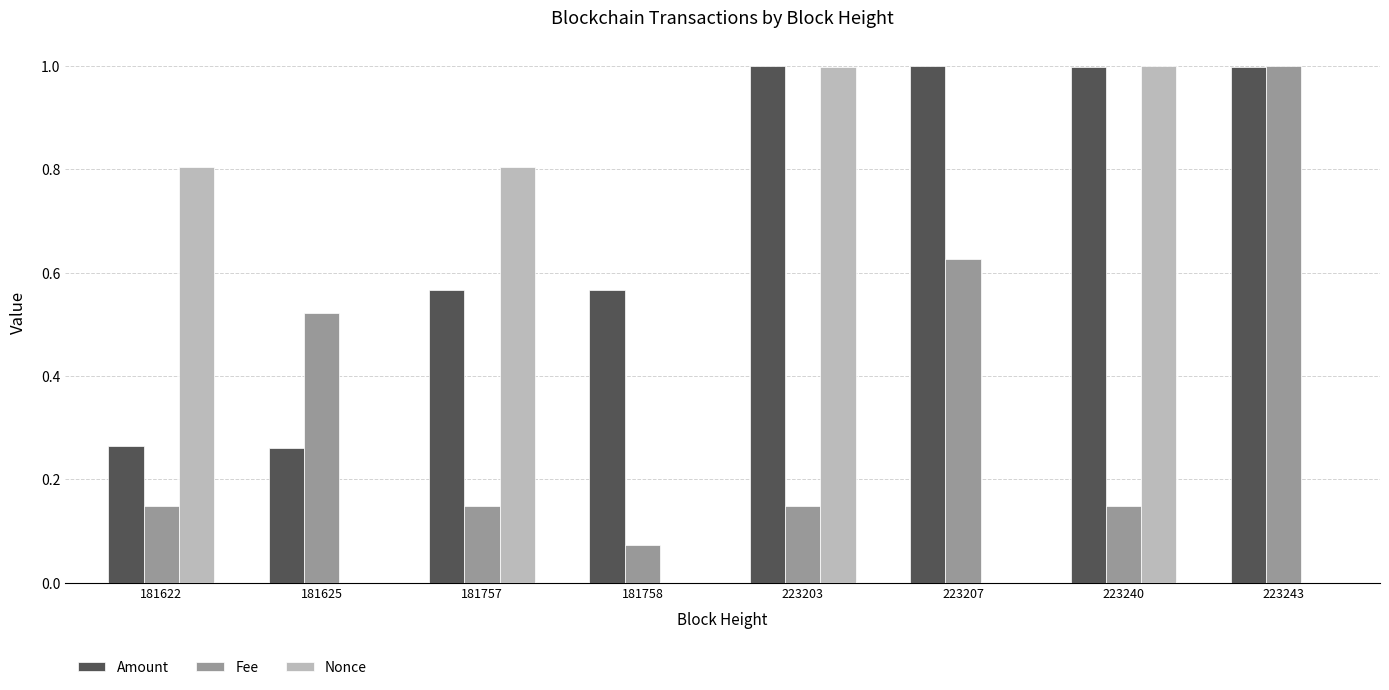

Which category has the highest value in the Fee series?

223243